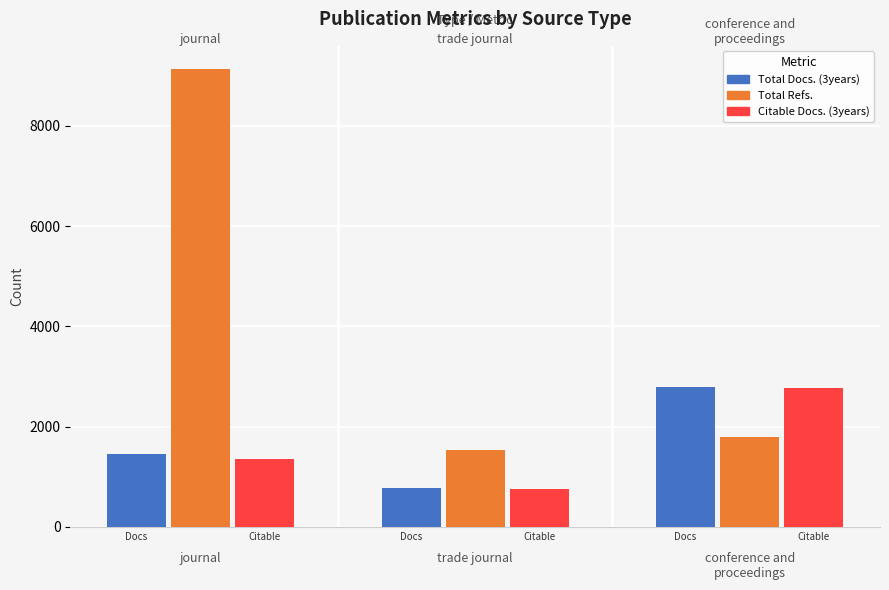

Which series has the largest total across all categories?

Total Refs.